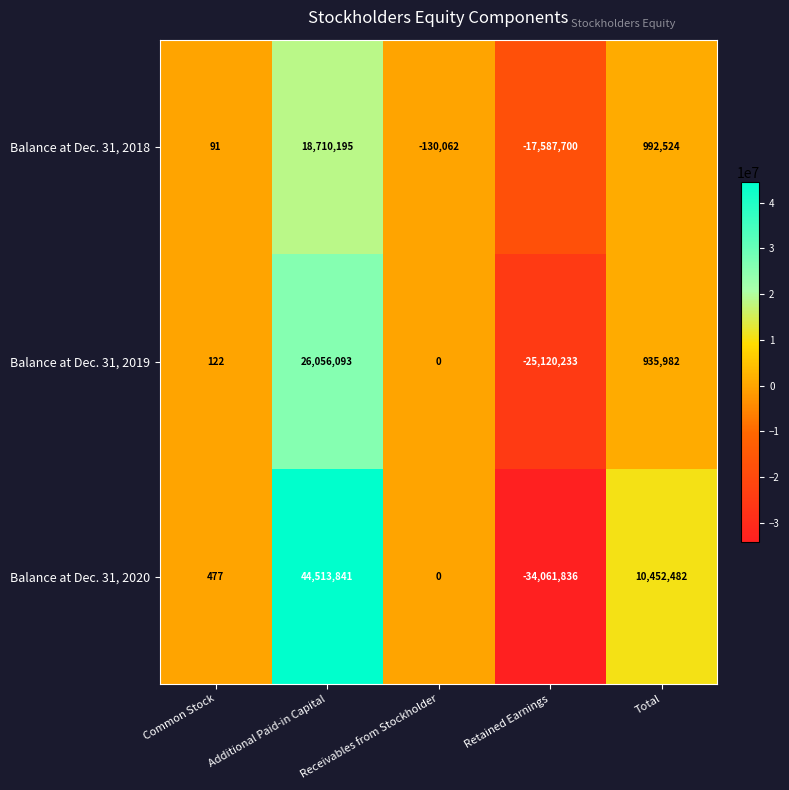

How many values in Balance at Dec. 31, 2018 are below zero?

2